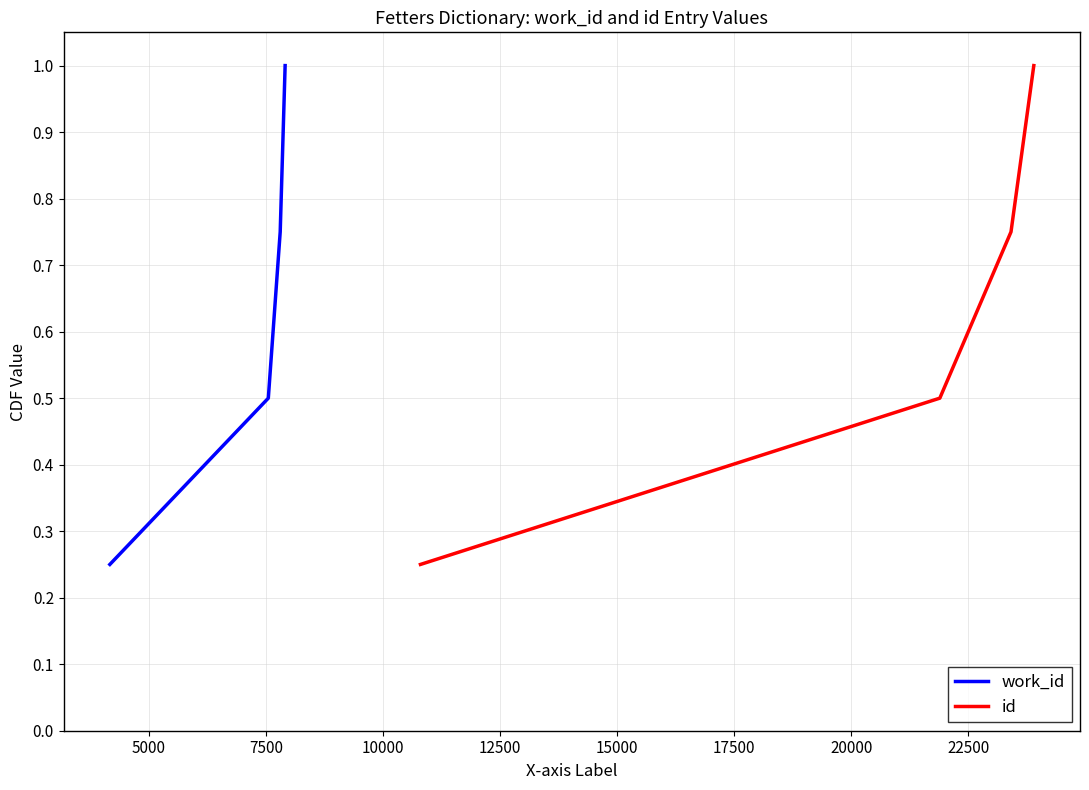

True or false: work_id and id cross at least once.

False